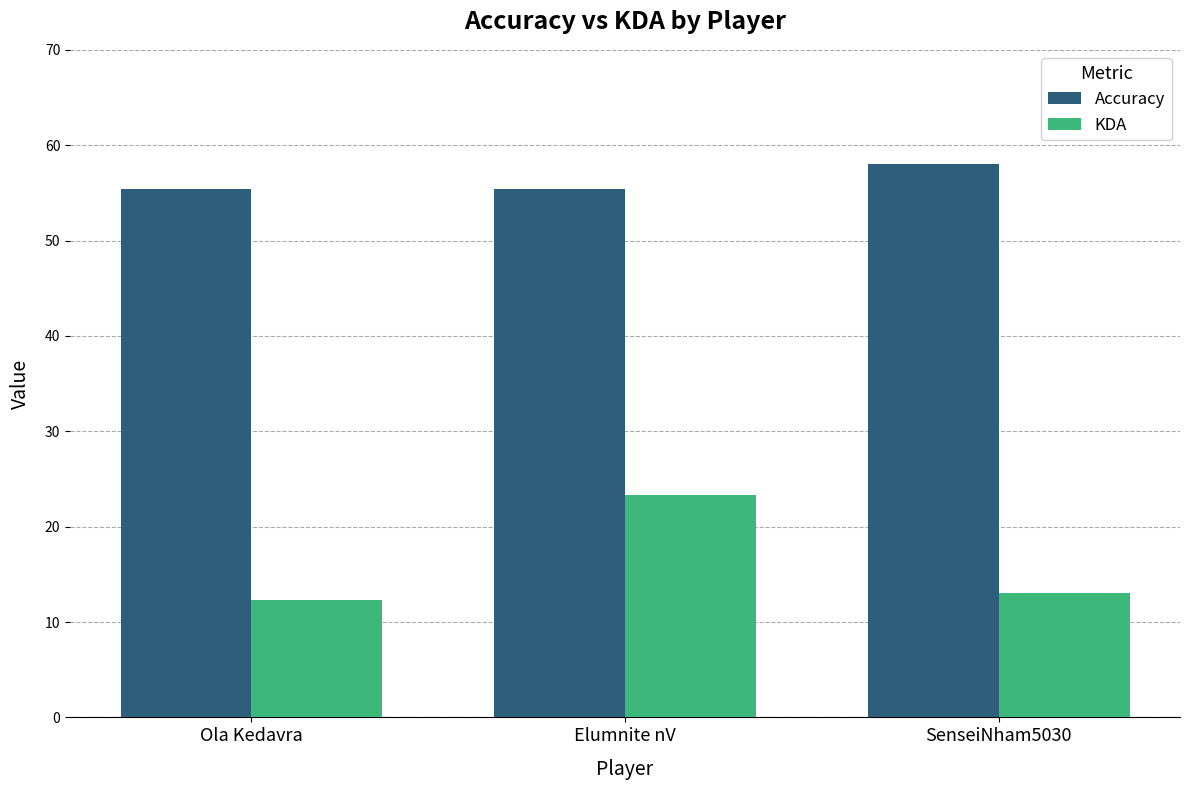

Which category has the highest value in the KDA series?

Elumnite nV